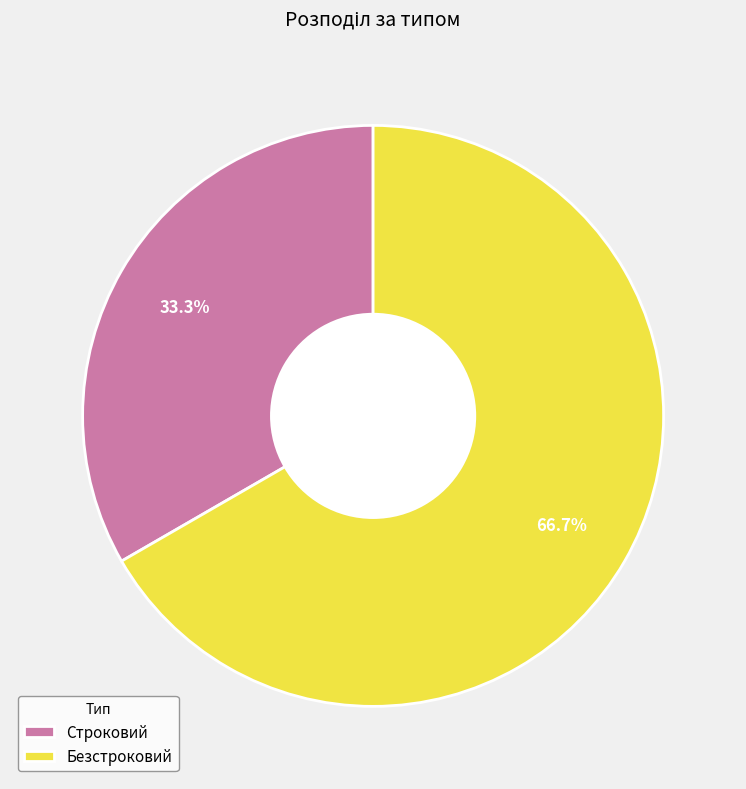

What percentage is NOT represented by Строковий?

66.7%